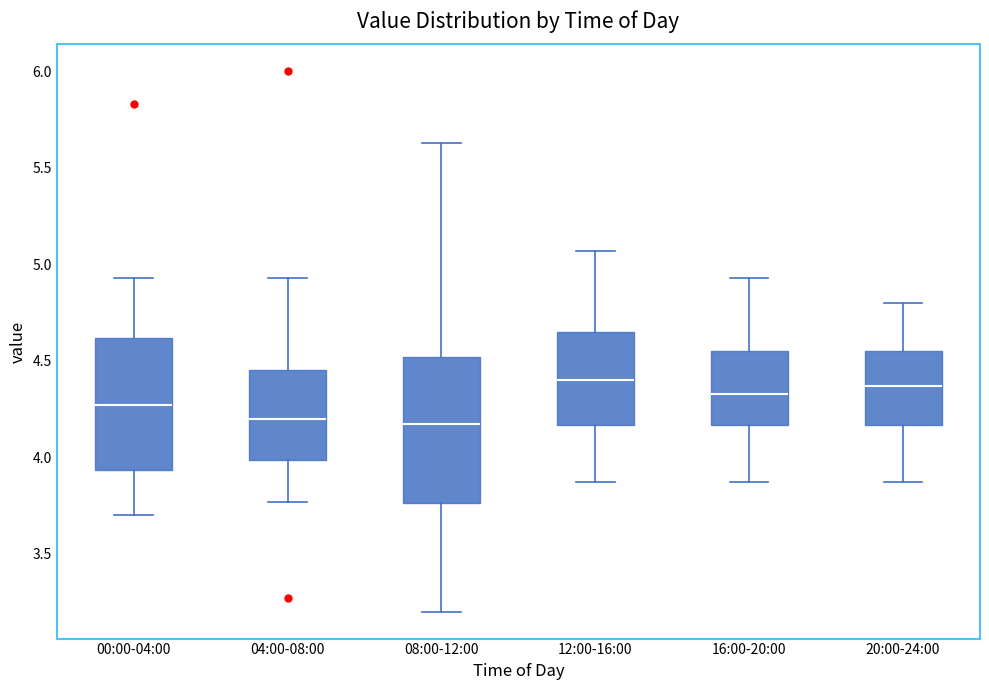

Reading left to right, read every box against the y-axis: the position of its median line, the range the box covers, and the ends of its whiskers. The values are not printed on the chart, so give them approximately, as read against the axis.

00:00-04:00: median 4.25, box 3.95 to 4.60, whiskers 3.70 to 4.95
04:00-08:00: median 4.20, box 4.00 to 4.45, whiskers 3.75 to 4.95
08:00-12:00: median 4.15, box 3.75 to 4.50, whiskers 3.20 to 5.65
12:00-16:00: median 4.40, box 4.15 to 4.65, whiskers 3.85 to 5.05
16:00-20:00: median 4.35, box 4.15 to 4.55, whiskers 3.85 to 4.95
20:00-24:00: median 4.35, box 4.15 to 4.55, whiskers 3.85 to 4.80